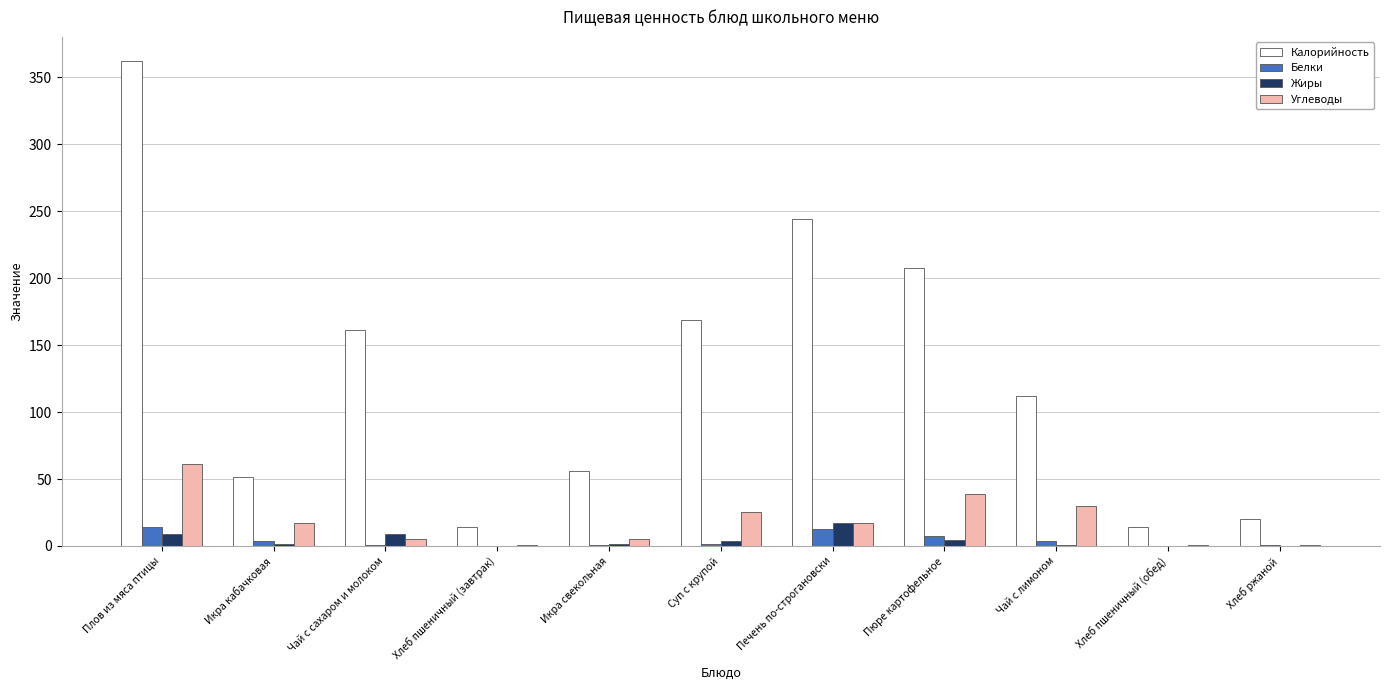

What is the sum of the Белки values at Суп с крупой and Печень по-строгановски?

14.1